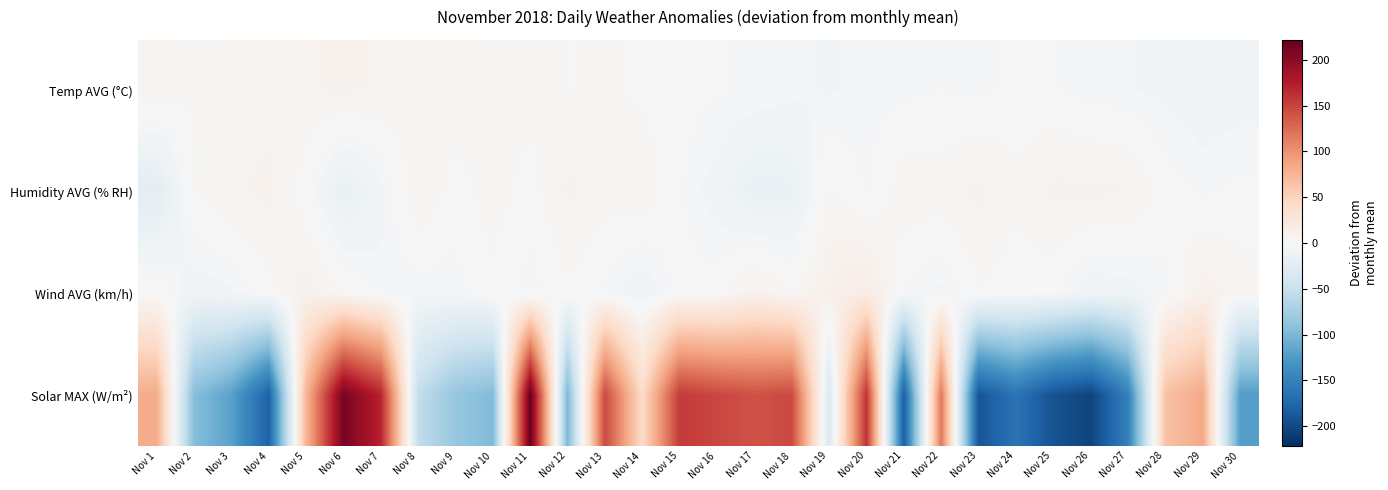

Rank the series by their maximum value, from highest to lowest.

Solar MAX (W/m²), Wind AVG (km/h), Temp AVG (°C), Humidity AVG (% RH)